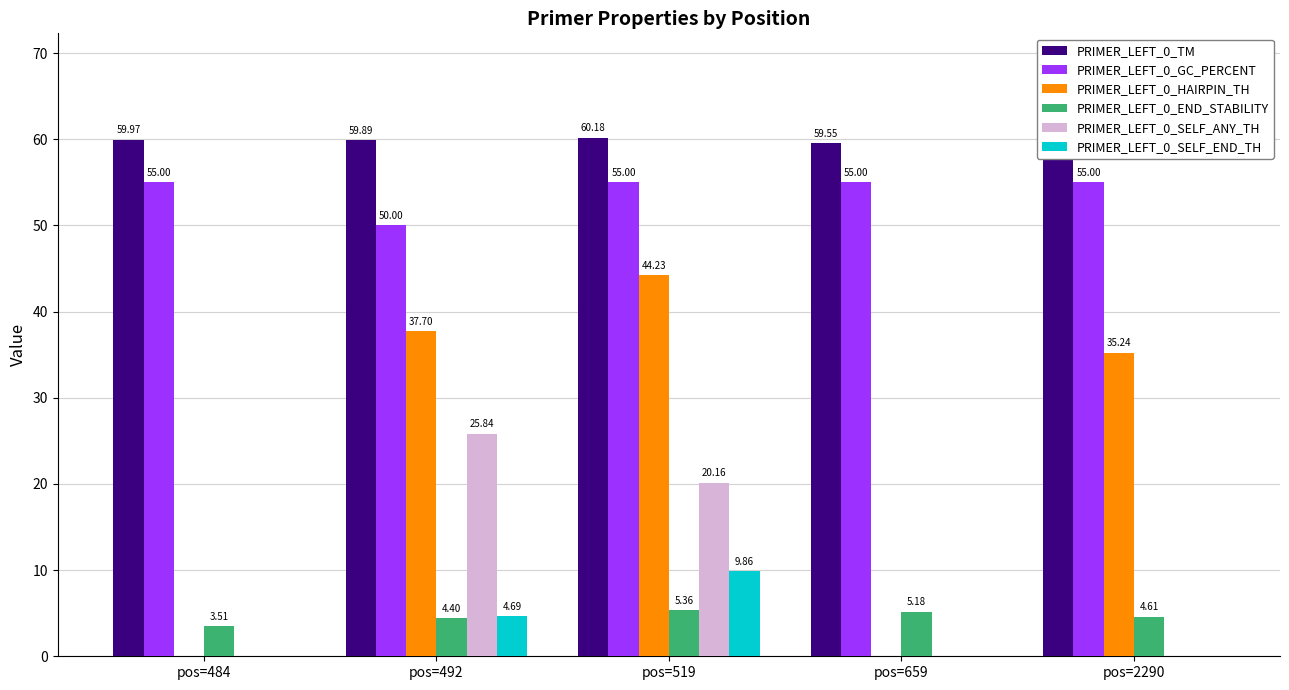

Which series has the largest range (max minus min)?

PRIMER_LEFT_0_HAIRPIN_TH